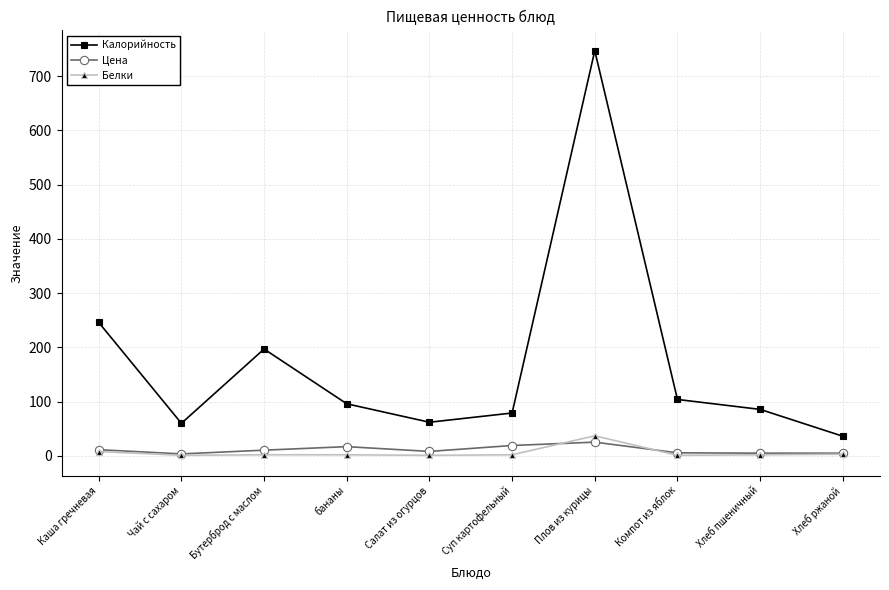

Which series changed the most between Каша гречневая and Чай с сахаром?

Калорийность